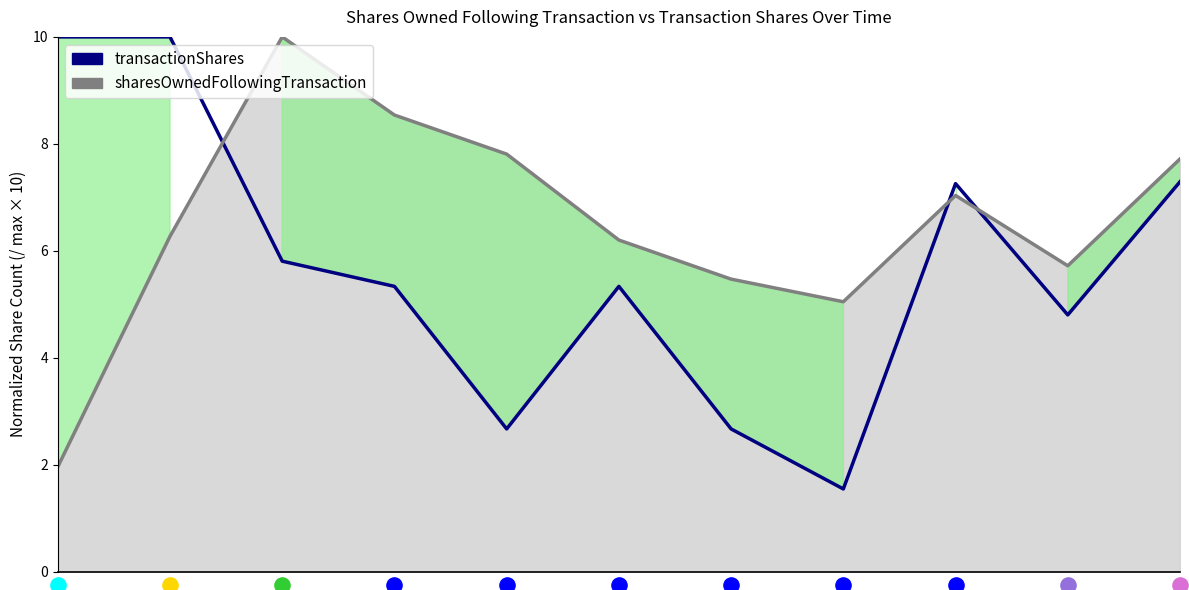

Which has a higher value, 5 or 7?

5